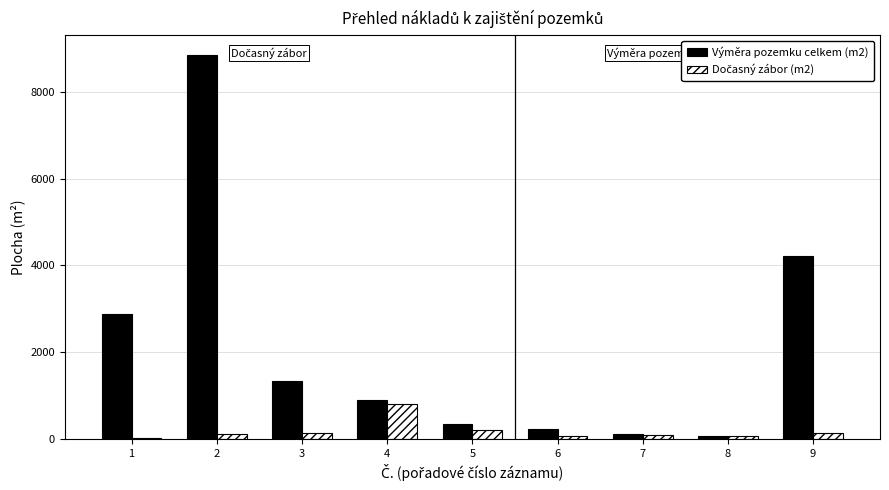

The value of Výměra pozemku celkem (m2) at 3 is 2078. True or false?

False